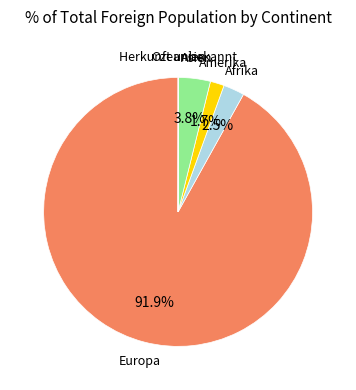

Is there any slice that represents more than half of the pie?

Yes